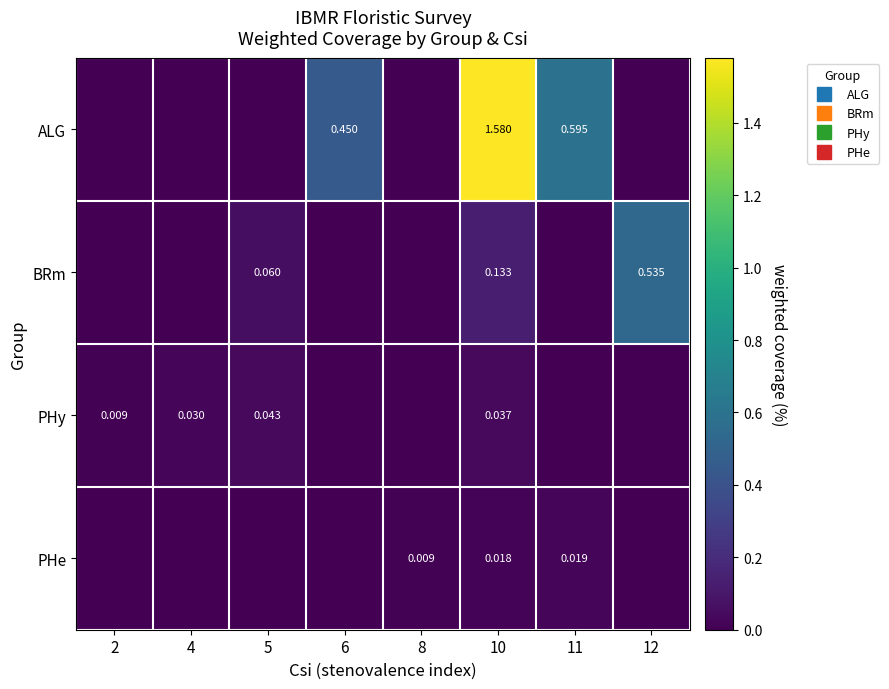

Count the PHy values in the range 0 to 1.

8